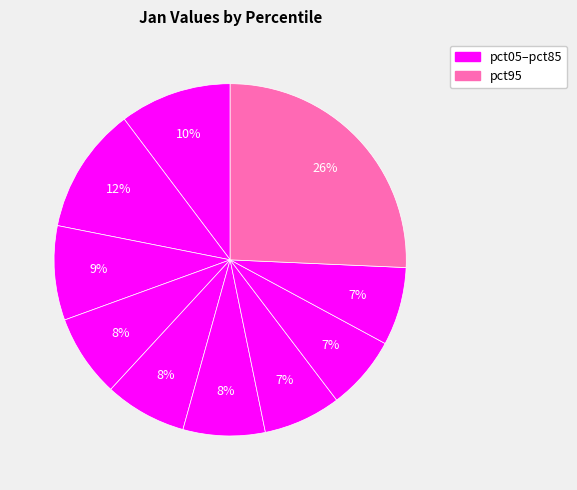

How many slices are in this pie chart?

10